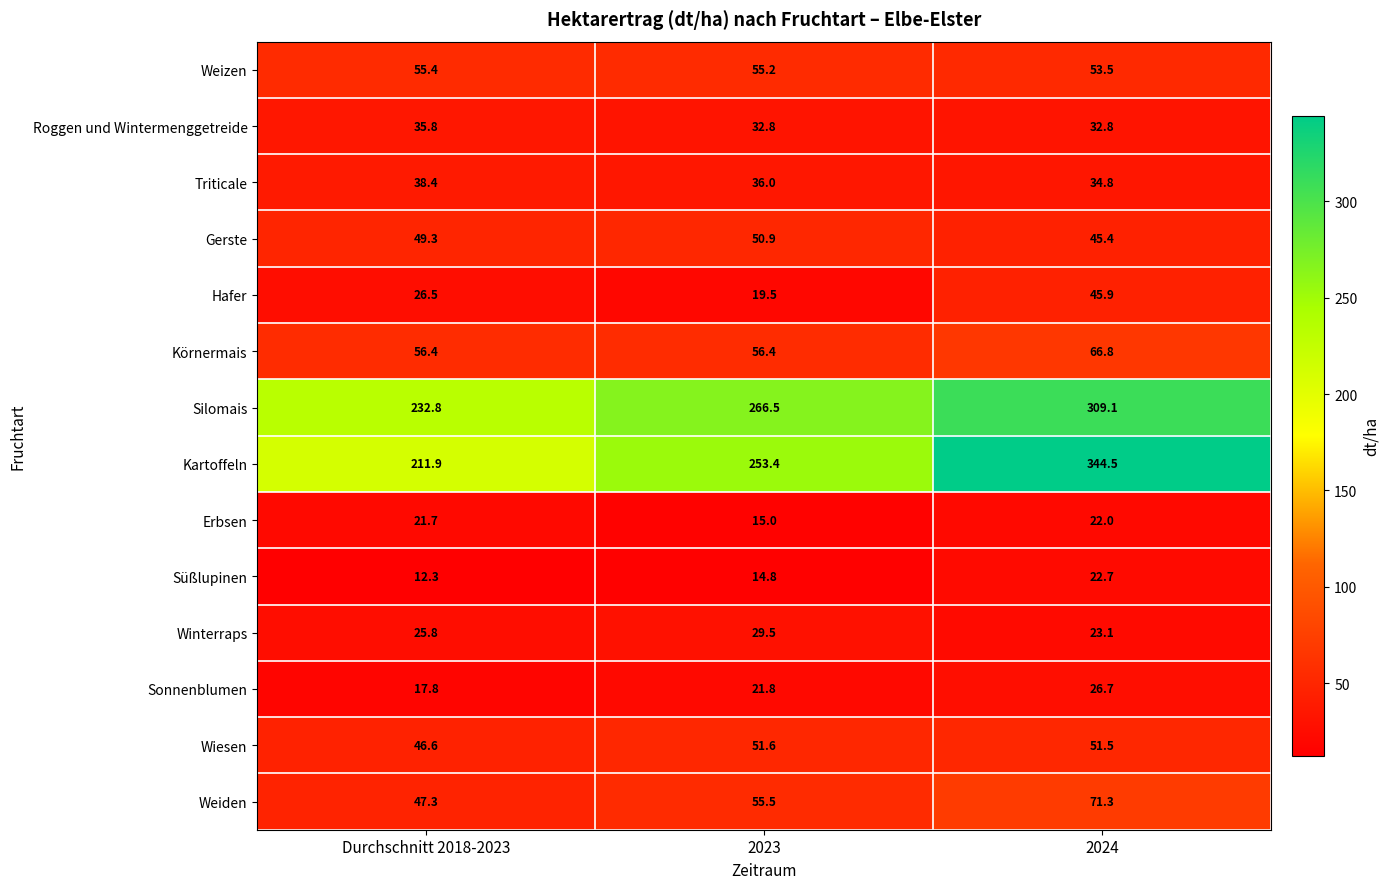

What is the sum of all Hafer values?

91.9